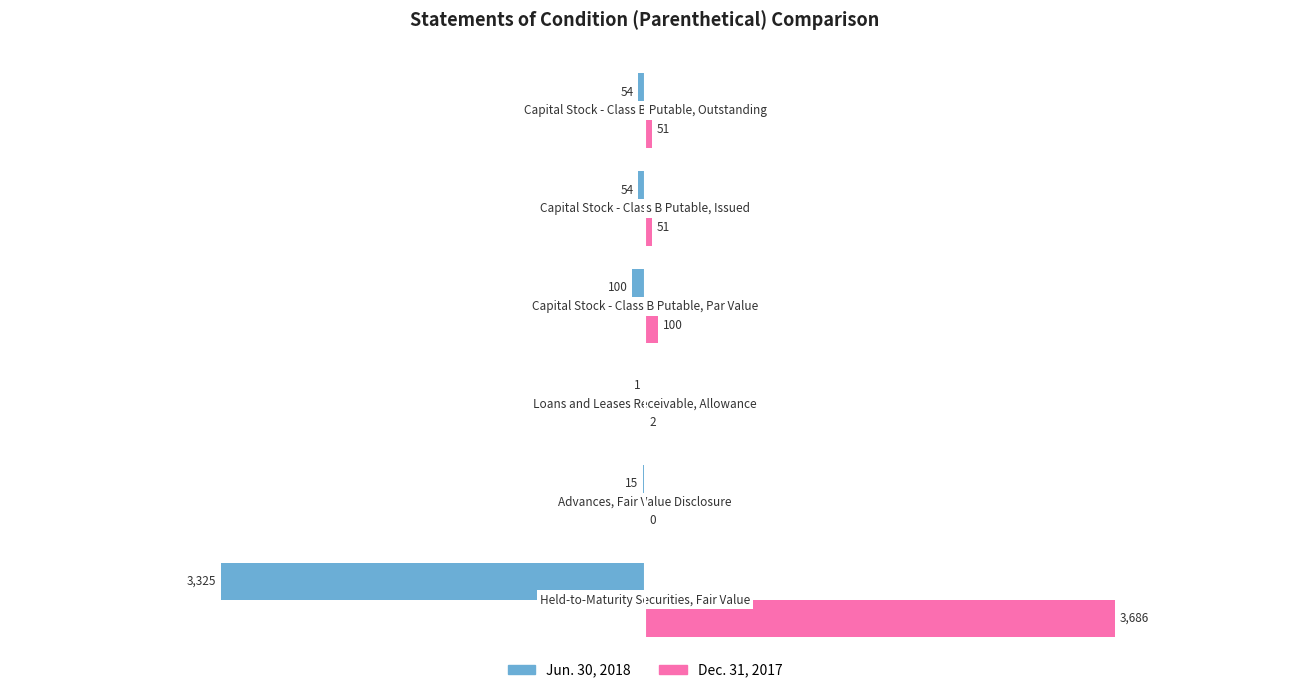

What is the maximum value shown in the chart?

3686